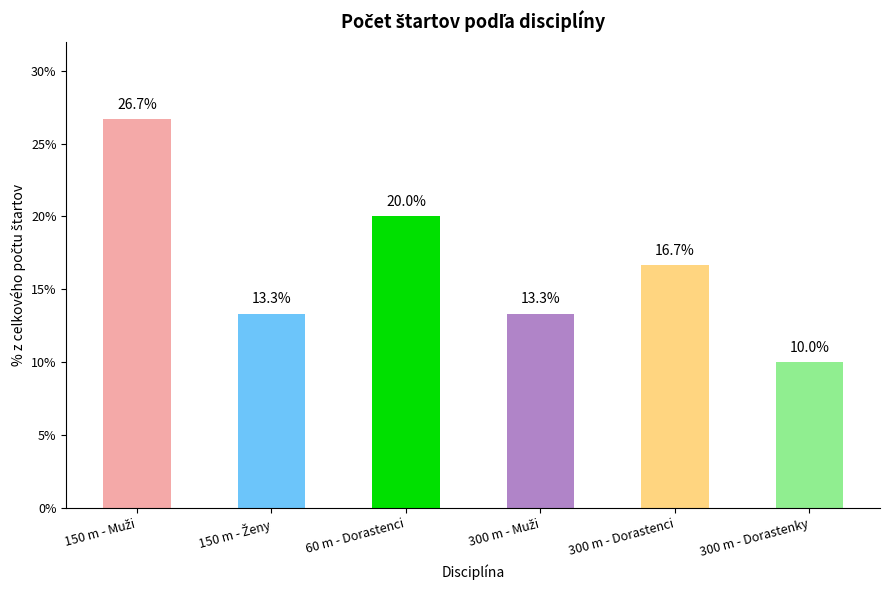

What position from the left is 300 m - Dorastenky?

6